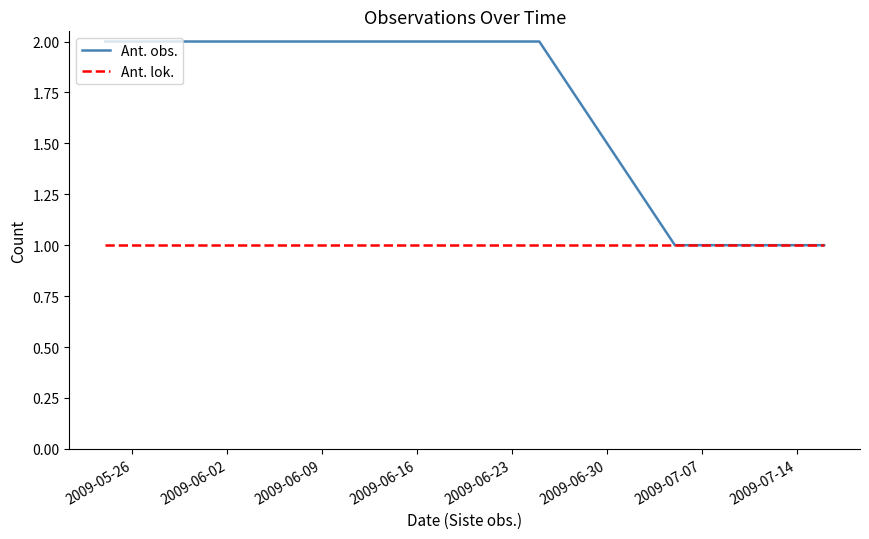

Which series changed the most between 2009-05-26 and 2009-06-30?

Ant. obs.